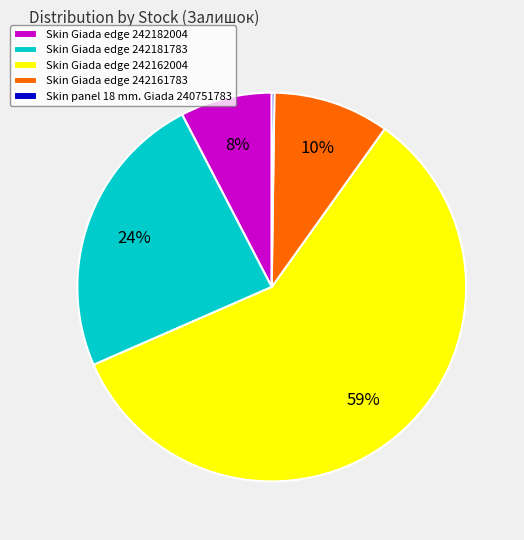

Which slice is the largest?

Skin Giada edge 242162004